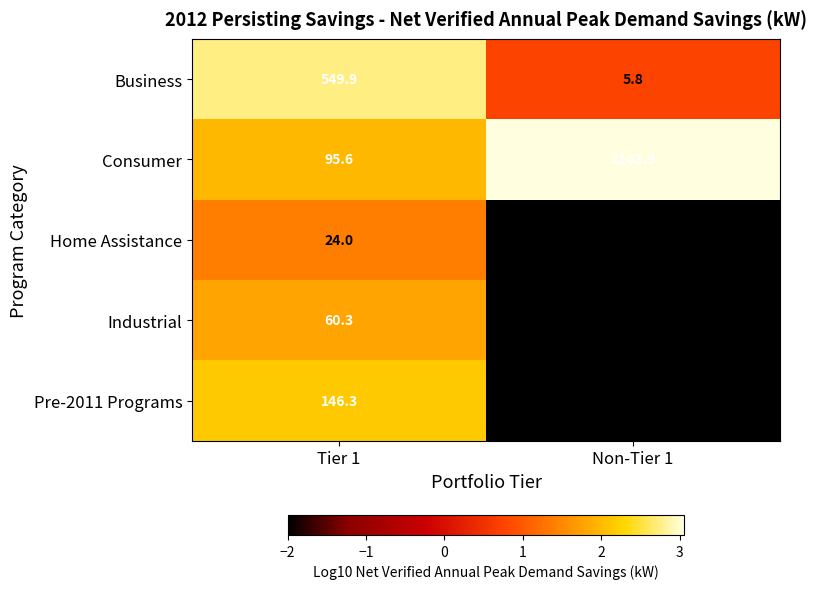

What is the spread (max minus min) of values at Tier 1?

525.9